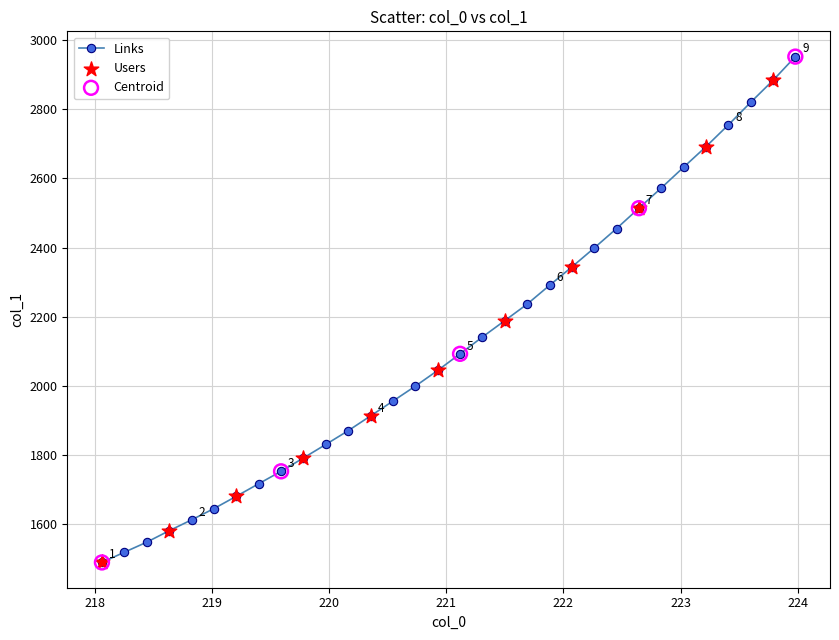

What is the maximum value shown in the chart?

2951.7